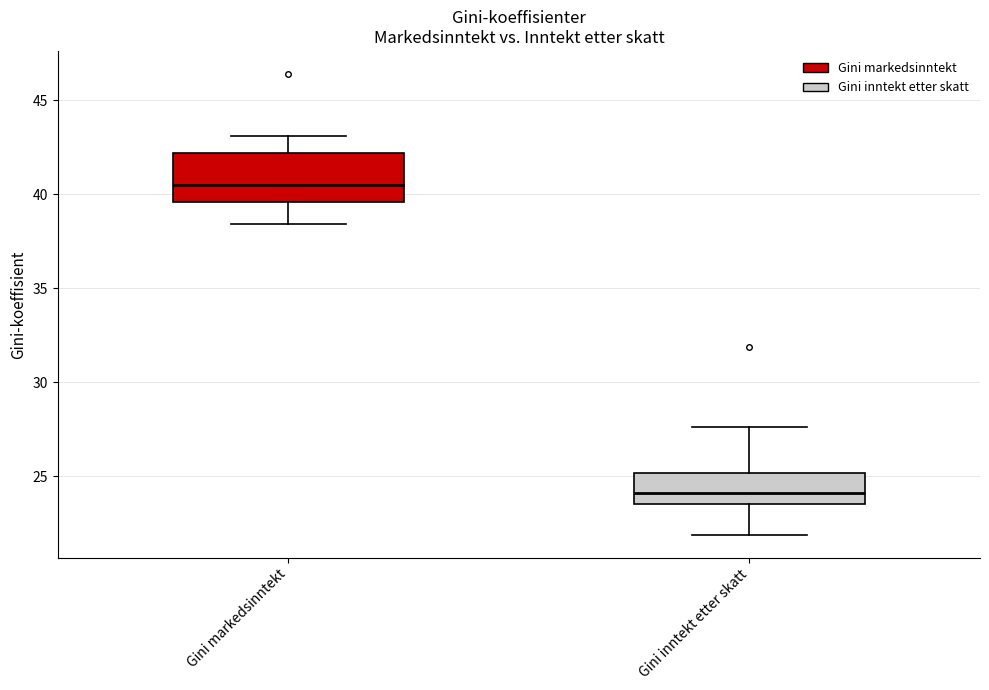

Where does the median line of the box for Gini inntekt etter skatt sit on the y-axis? The values are not printed on the chart, so give them approximately, as read against the axis.

24.0